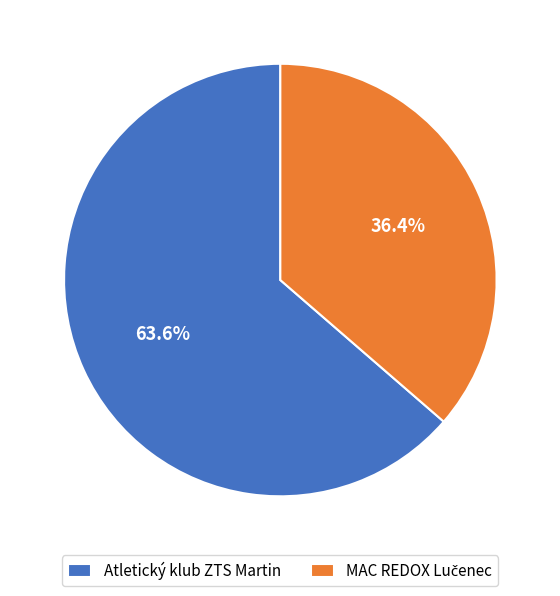

Which slice represents more than half of the pie?

Atletický klub ZTS Martin